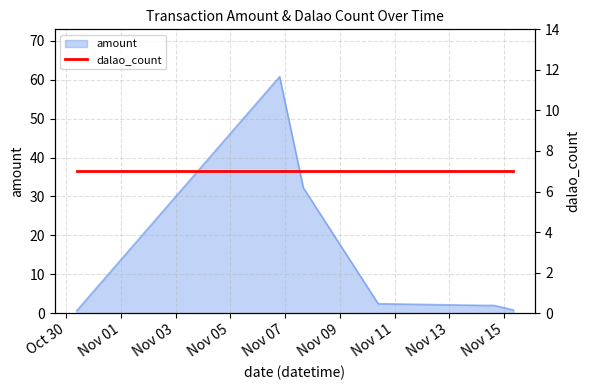

What position from the right is 2024-11-14 15:06:19?

2